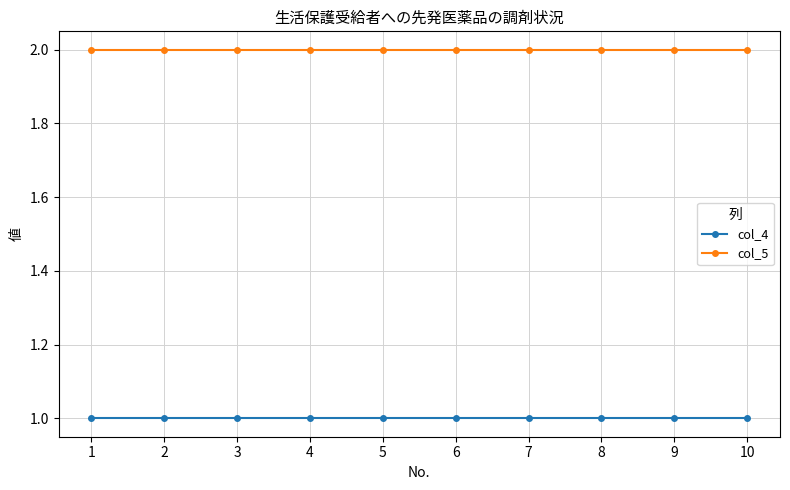

Reading right to left, transcribe all the data shown in this chart.

col_4: 10=1	9=1	8=1	7=1	6=1	5=1	4=1	3=1	2=1	1=1
col_5: 10=2	9=2	8=2	7=2	6=2	5=2	4=2	3=2	2=2	1=2